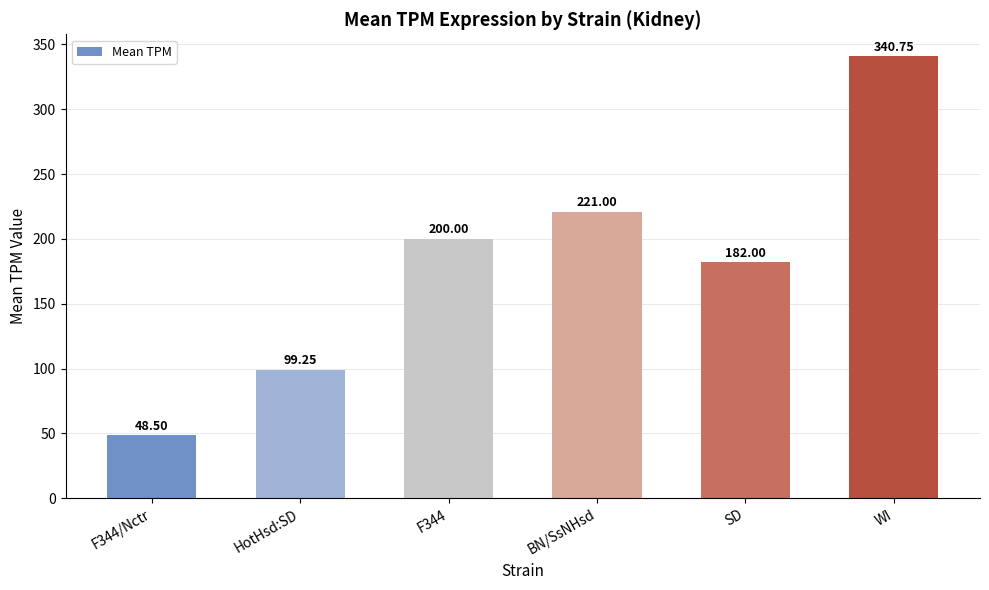

Are the bars grouped side by side (vs. stacked)?

No